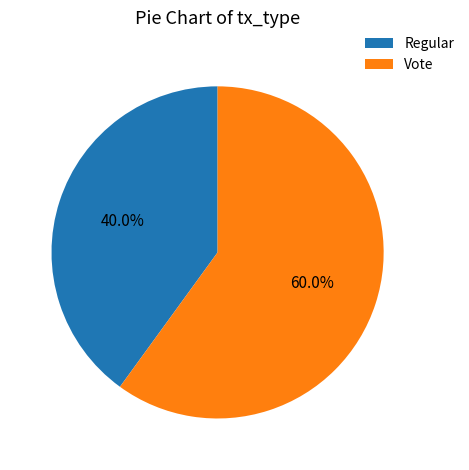

Is it true that Vote is 60% of the pie?

True